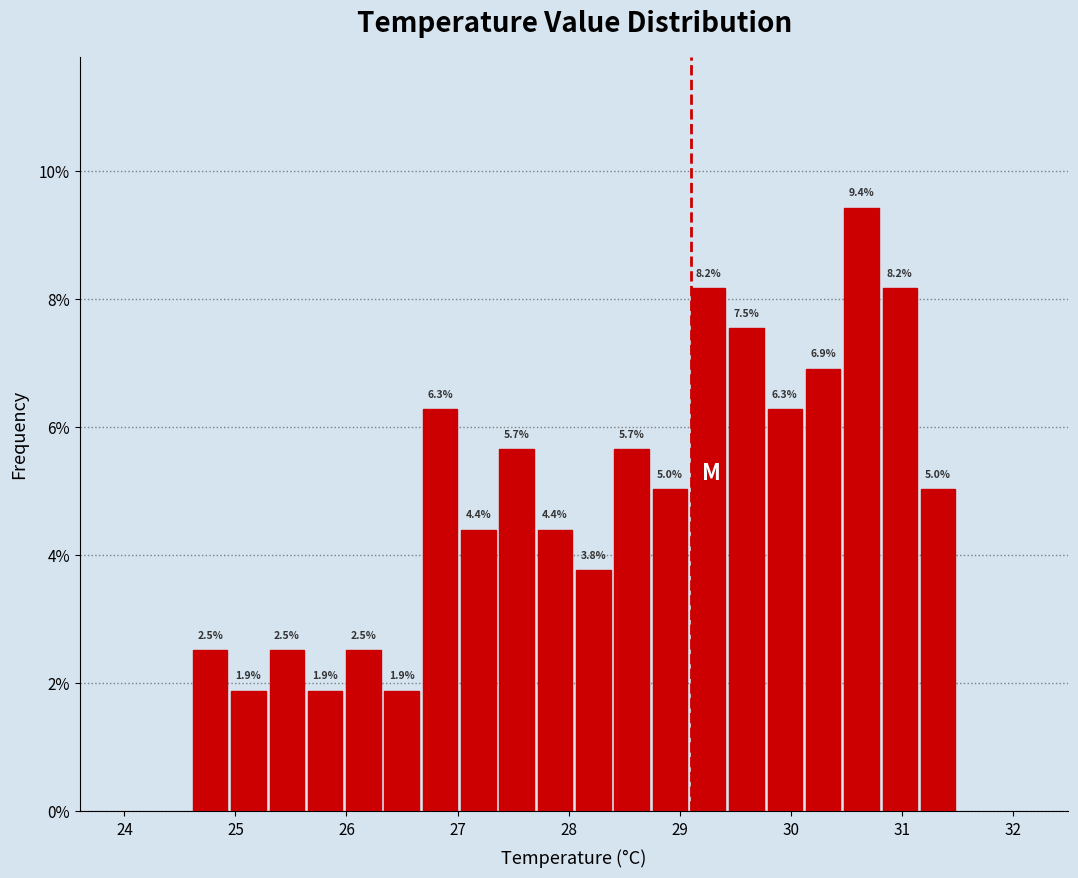

Around what value on the x-axis is the tallest bar? Give the approximate position of its centre, as read against the axis.

30.6